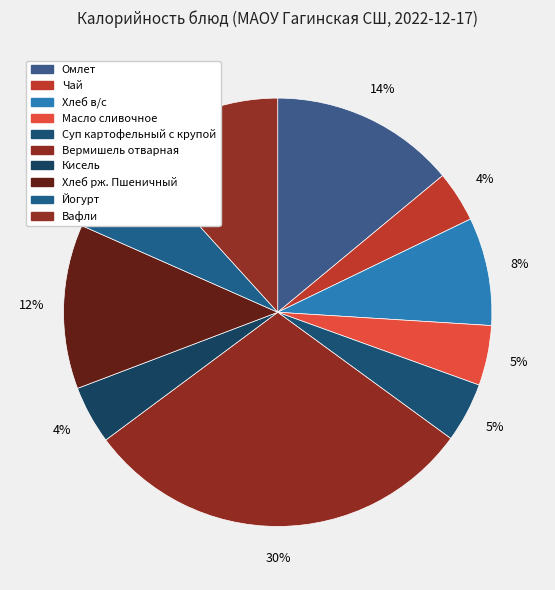

Is Хлеб рж. Пшеничный the majority of the pie?

No